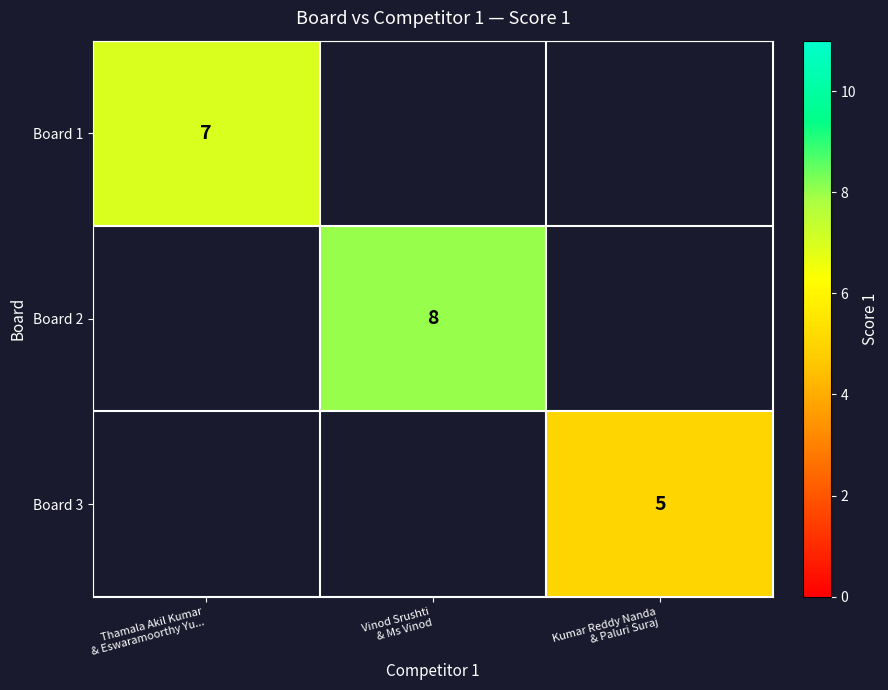

List the labels in order of Board 2 value, largest first.

Thamala Akil Kumar & Eswaramoorthy Yu..., Vinod Srushti & Ms Vinod, Kumar Reddy Nanda & Paluri Suraj